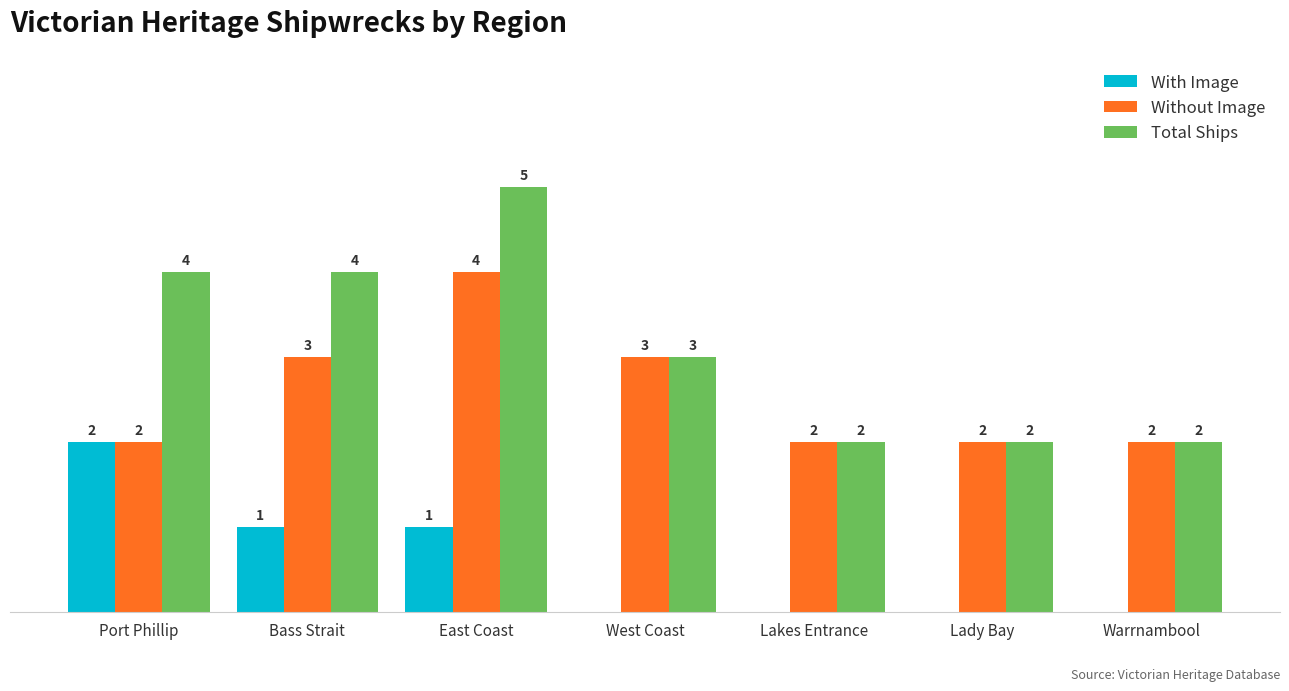

Which series changed the most between Bass Strait and Lady Bay?

Total Ships